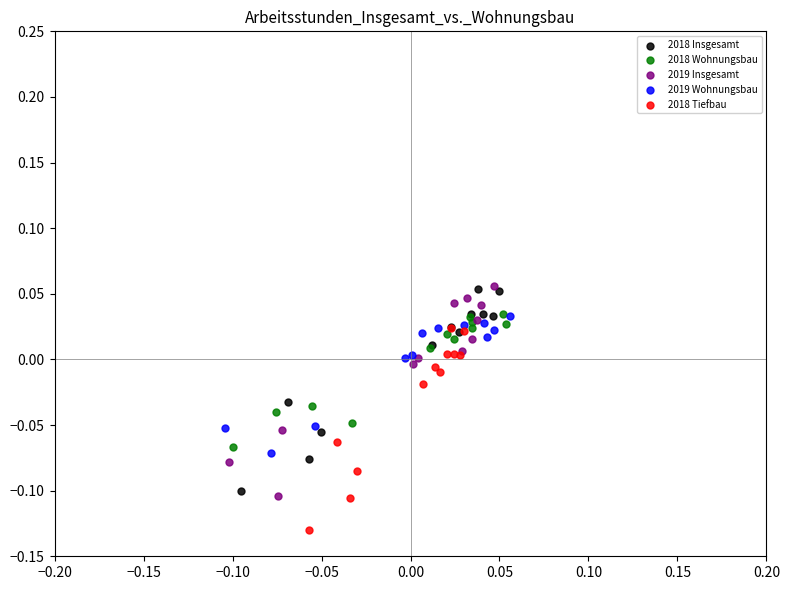

What are all the series names shown in the legend?

2018 Insgesamt, 2018 Wohnungsbau, 2019 Insgesamt, 2019 Wohnungsbau, 2018 Tiefbau